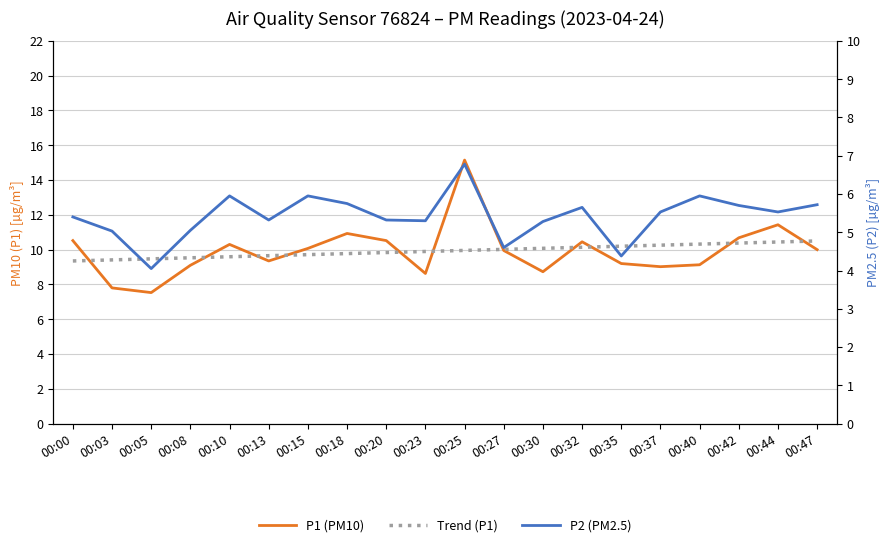

What is the difference between the highest and lowest values at 00:20?

5.2